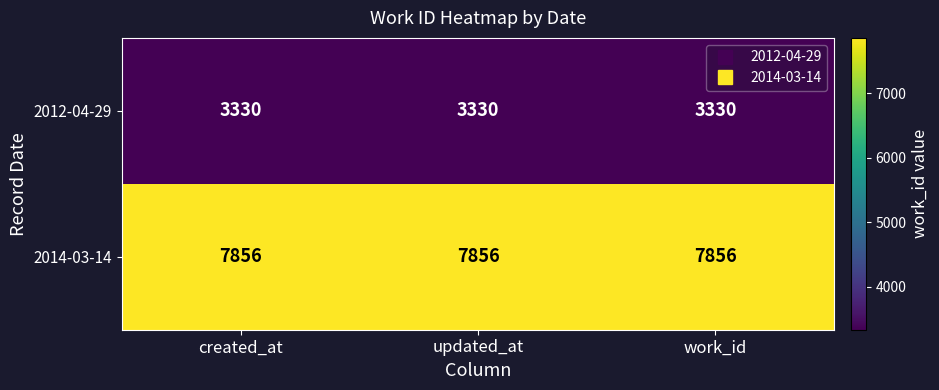

List the series in order of their peak value, lowest first.

2012-04-29, 2014-03-14